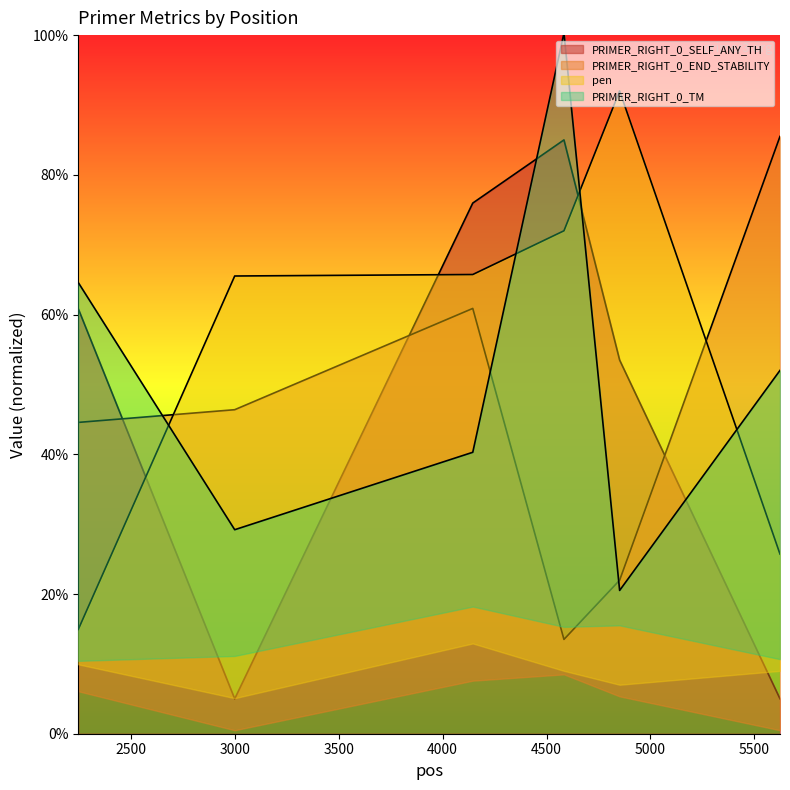

Is it true that PRIMER_RIGHT_0_END_STABILITY equals 85.5 at 5624?

True